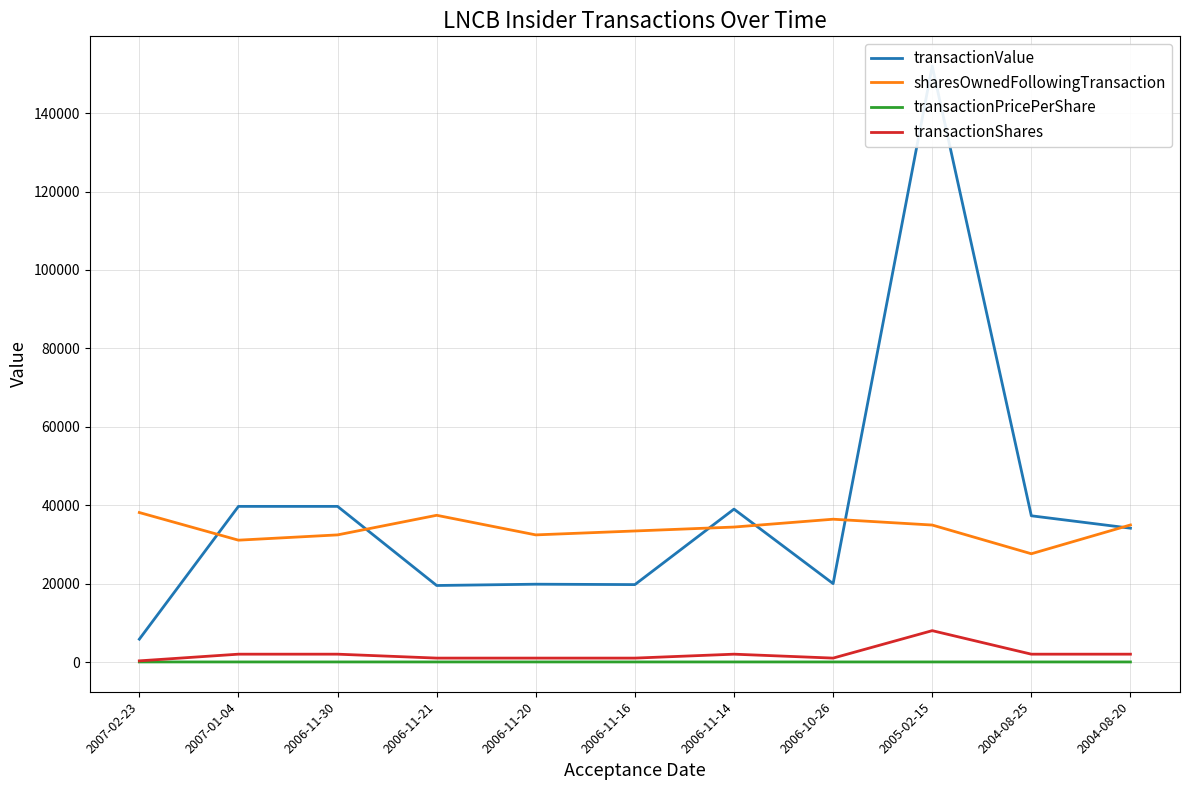

Rank the categories by sharesOwnedFollowingTransaction value from lowest to highest.

2004-08-25, 2007-01-04, 2006-11-30, 2006-11-20, 2006-11-16, 2006-11-14, 2005-02-15, 2004-08-20, 2006-10-26, 2006-11-21, 2007-02-23